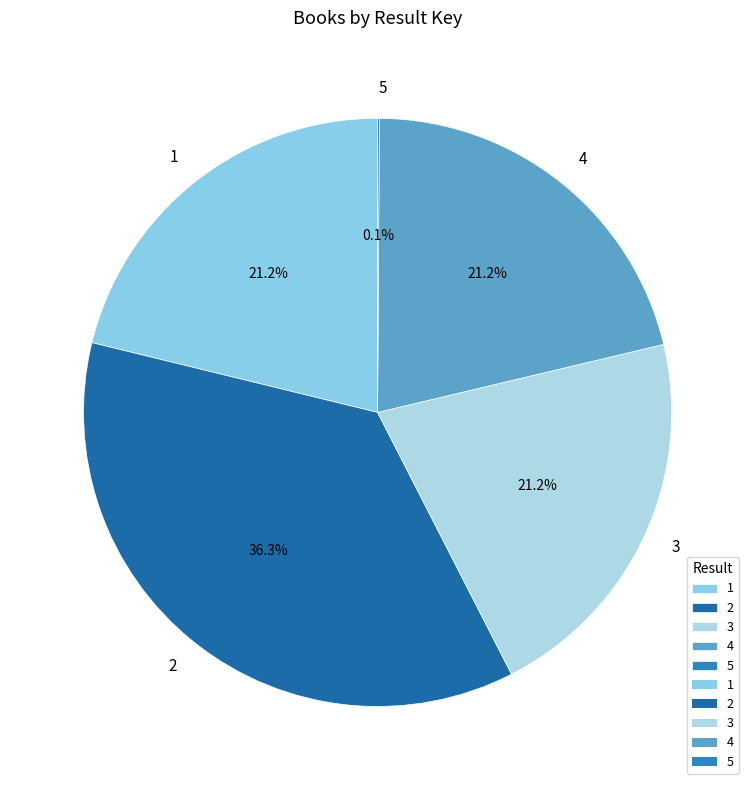

Approximately how many times larger is the value at 3 compared to 4?

1.0